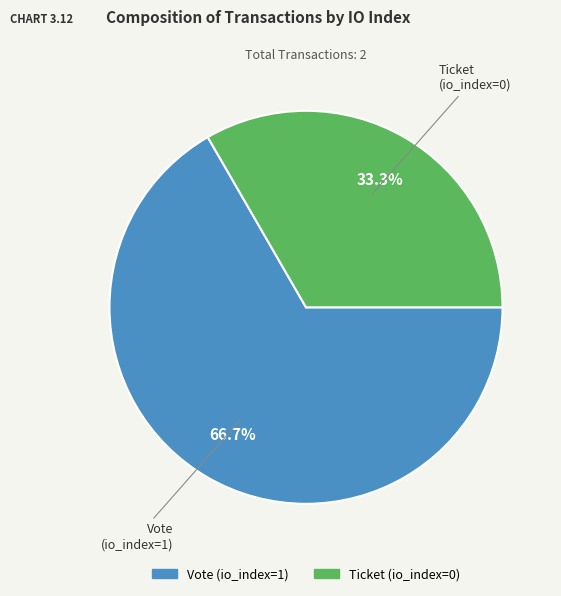

How many slices are in this pie chart?

2